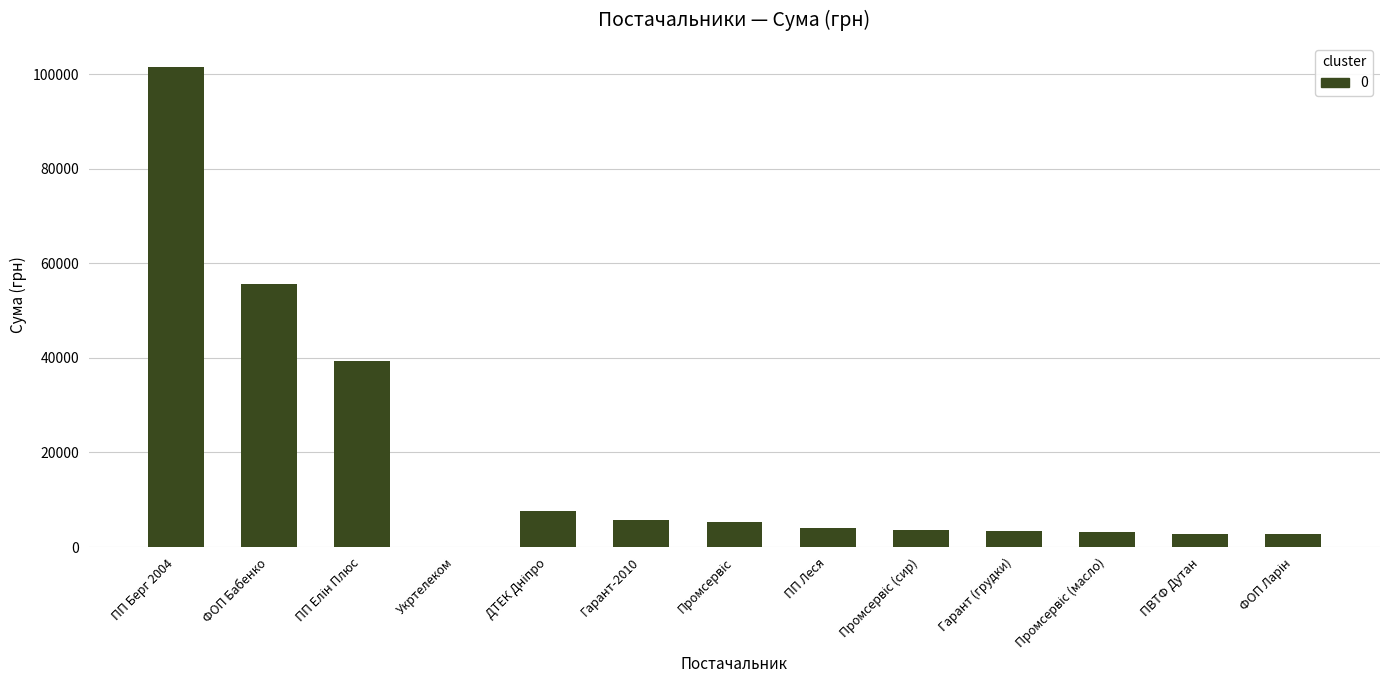

What is the greatest value displayed?

101558.0